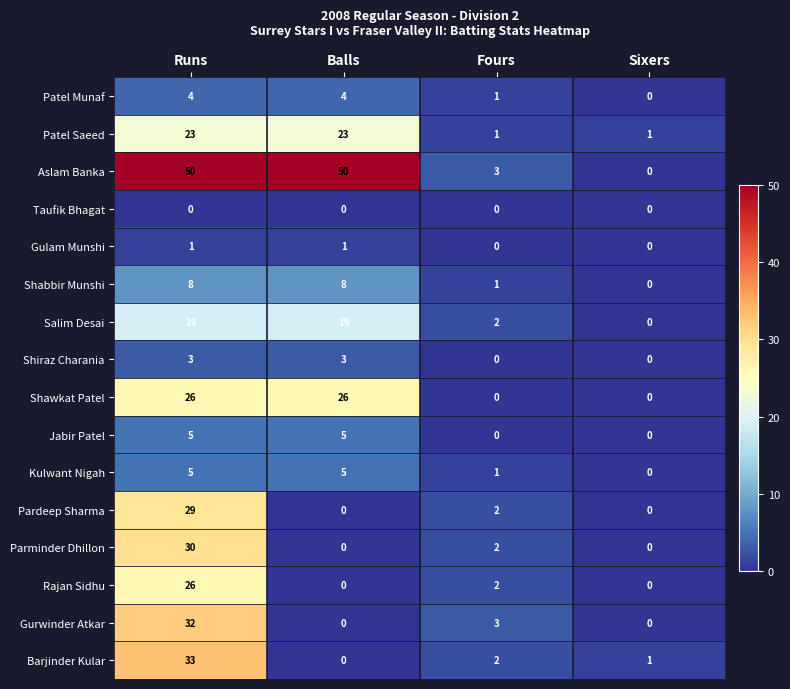

Between Balls and Sixers, which series saw the biggest shift?

Aslam Banka